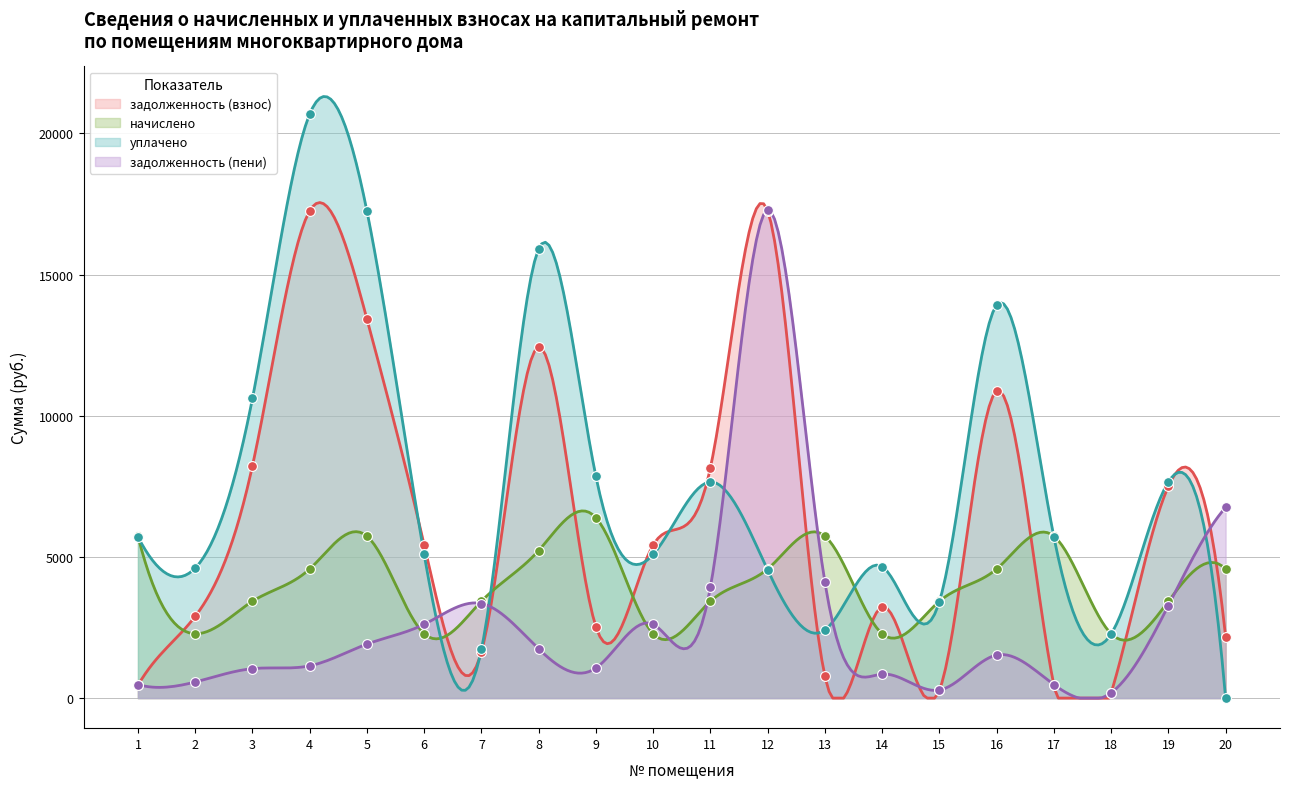

Which series has the largest total across all categories?

уплачено